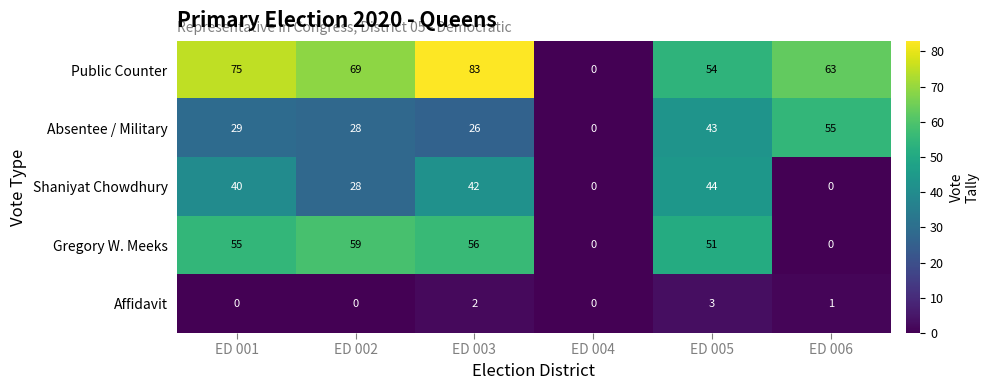

How many data points in Shaniyat Chowdhury are less than 40?

3